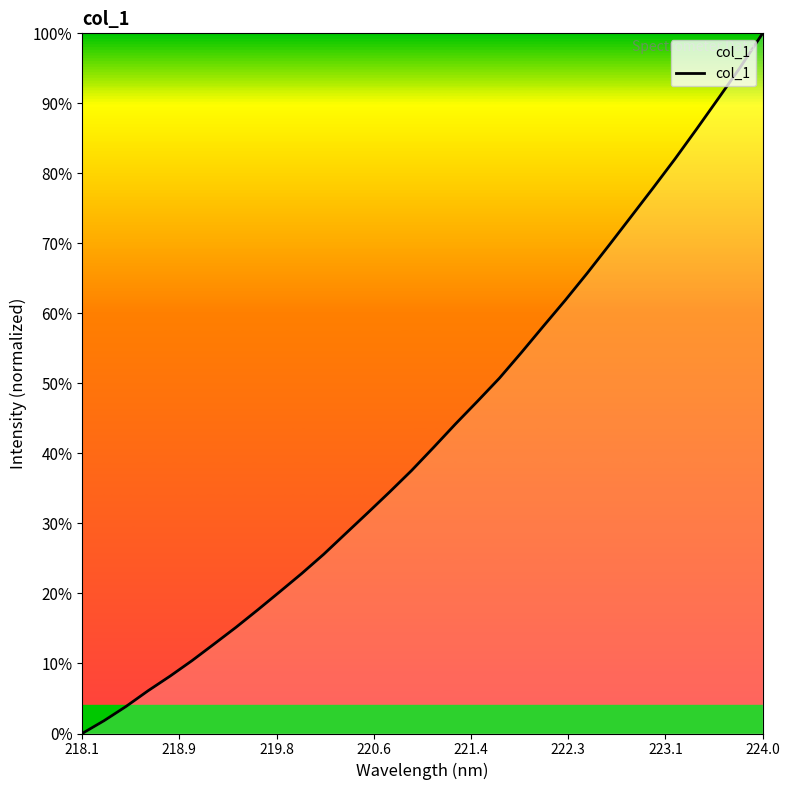

Where is the data nearest to the value 0?

218.1